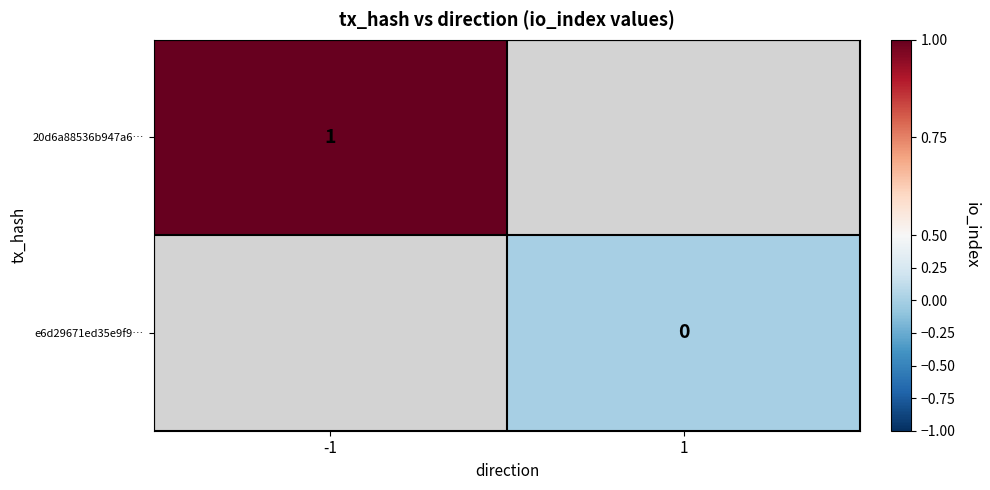

True or false: 20d6a88536b947a6… has a value of 1 at -1.

True